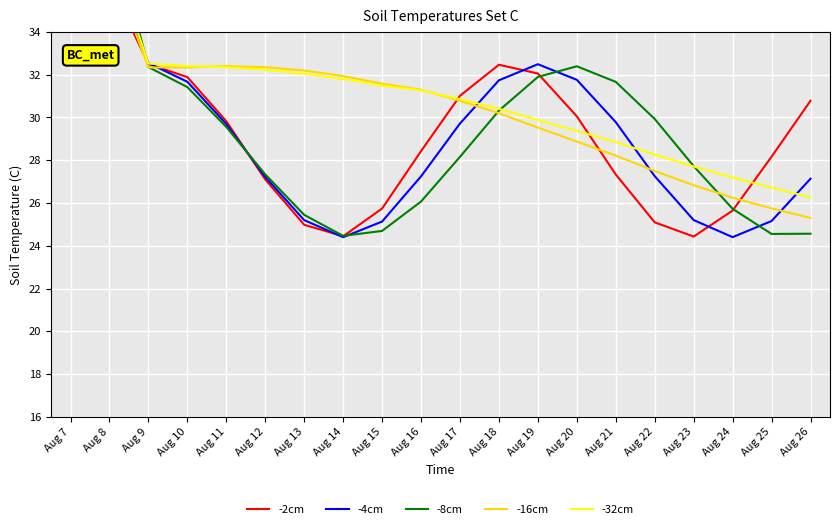

What is the difference between the -32cm values at Aug 16 and Aug 23?

3.6